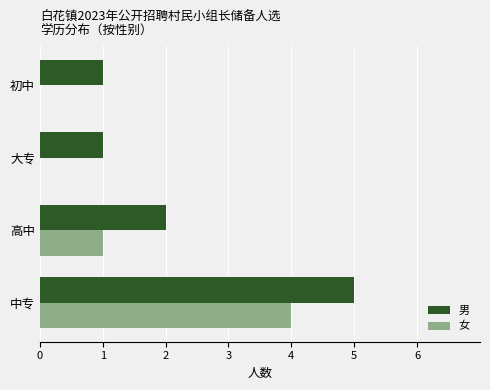

At which category does the chart reach its peak across all series?

中专